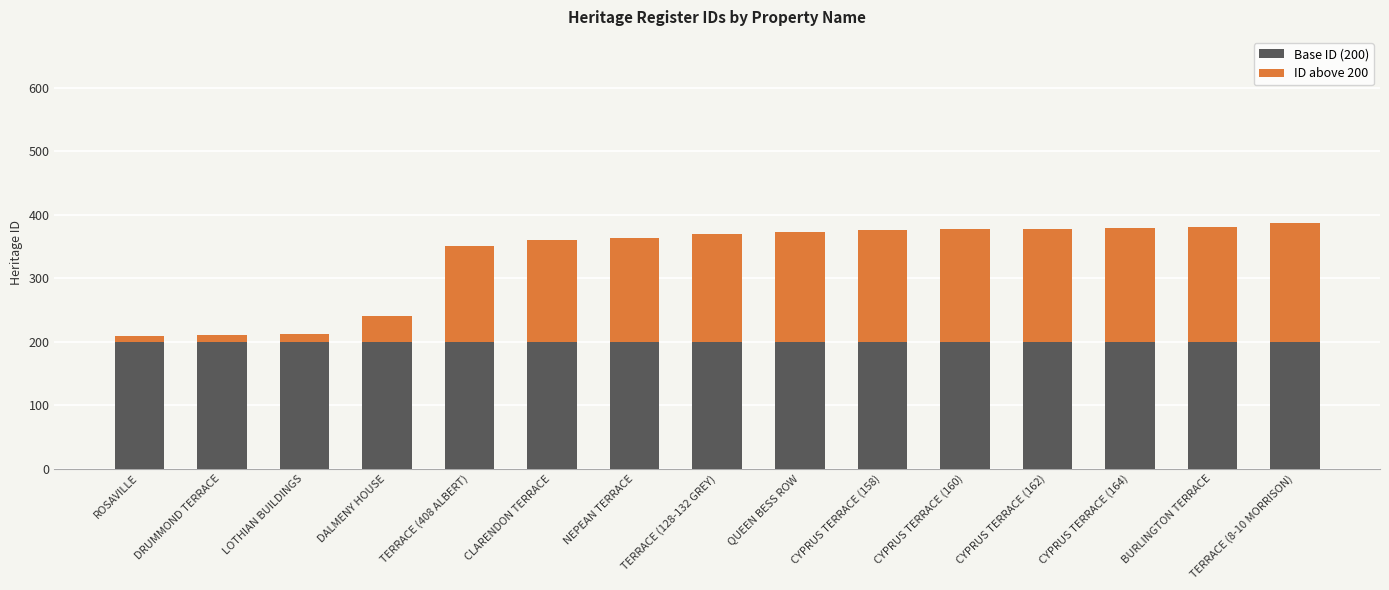

Is it true that Base ID (200) equals 83 at CLARENDON TERRACE?

False